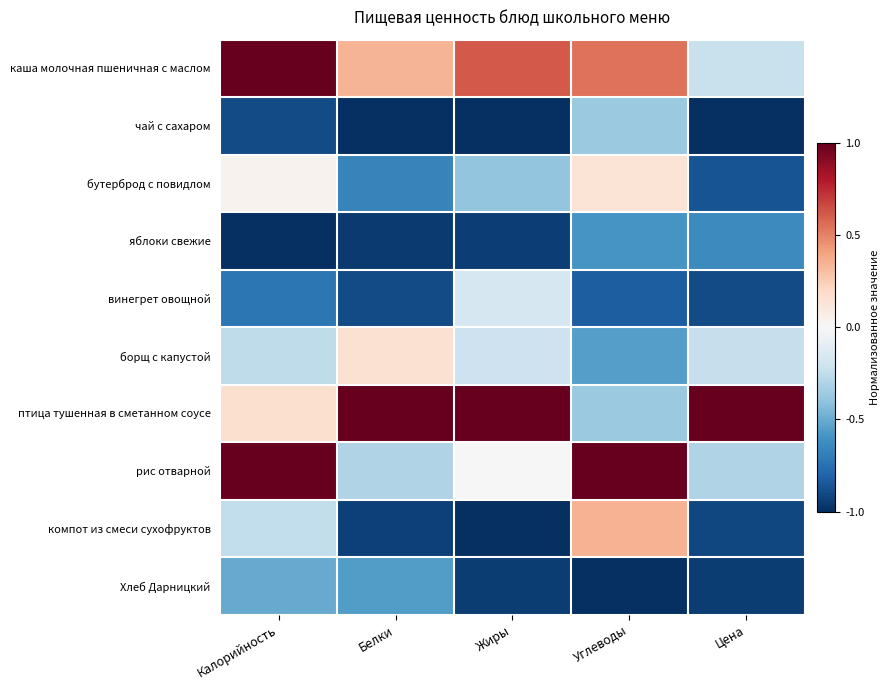

Reading left to right, what are all the values shown in this chart?

каша молочная пшеничная с маслом: Калорийность=1.0	Белки=0.3	Жиры=0.6	Углеводы=0.5	Цена=-0.2
чай с сахаром: Калорийность=-0.9	Белки=-1.0	Жиры=-1.0	Углеводы=-0.4	Цена=-1.0
бутерброд с повидлом: Калорийность=0.0	Белки=-0.7	Жиры=-0.4	Углеводы=0.1	Цена=-0.9
яблоки свежие: Калорийность=-1.0	Белки=-1.0	Жиры=-0.9	Углеводы=-0.6	Цена=-0.6
винегрет овощной: Калорийность=-0.7	Белки=-0.9	Жиры=-0.2	Углеводы=-0.8	Цена=-0.9
борщ с капустой: Калорийность=-0.3	Белки=0.2	Жиры=-0.2	Углеводы=-0.6	Цена=-0.2
птица тушенная в сметанном соусе: Калорийность=0.2	Белки=1.0	Жиры=1.0	Углеводы=-0.4	Цена=1.0
рис отварной: Калорийность=1.0	Белки=-0.3	Жиры=0.0	Углеводы=1.0	Цена=-0.3
компот из смеси сухофруктов: Калорийность=-0.2	Белки=-0.9	Жиры=-1.0	Углеводы=0.3	Цена=-0.9
Хлеб Дарницкий: Калорийность=-0.5	Белки=-0.6	Жиры=-1.0	Углеводы=-1.0	Цена=-1.0